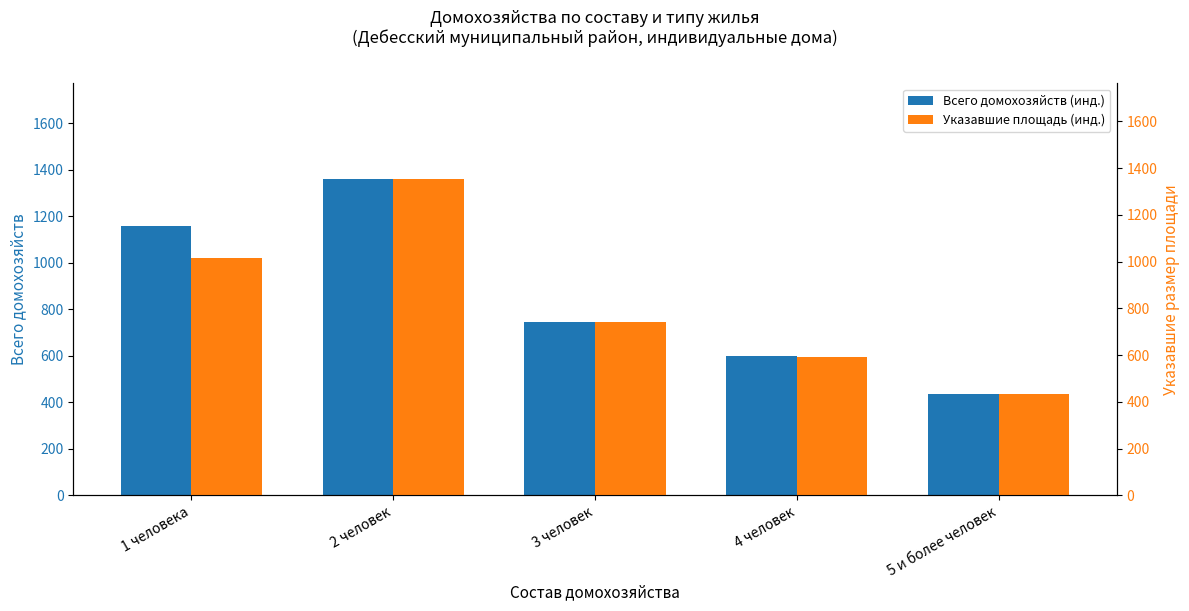

What is the label of the 4th bar from the left?

4 человек